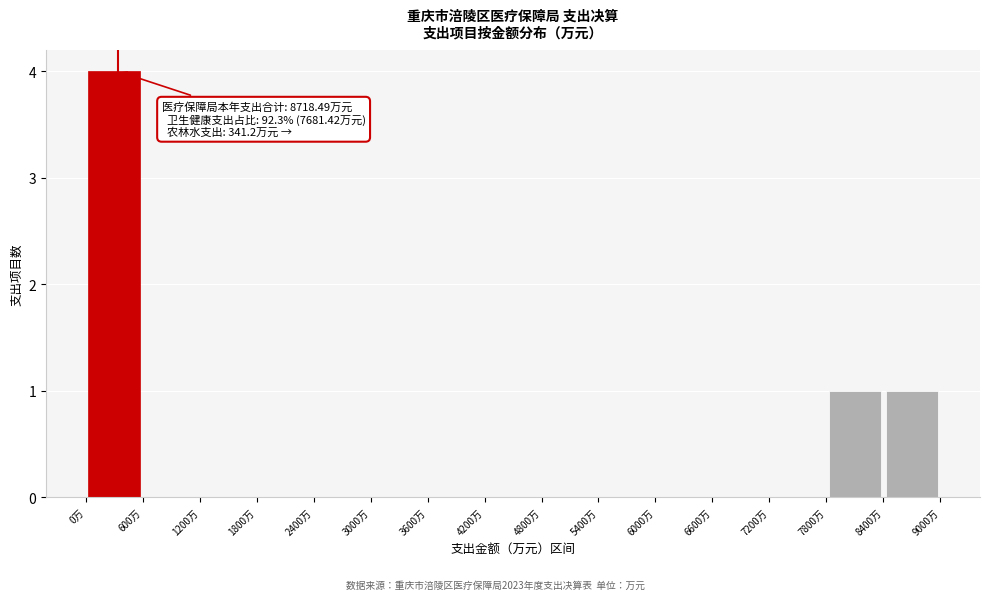

Over which range of the x-axis is the bar tallest?

0 to 600